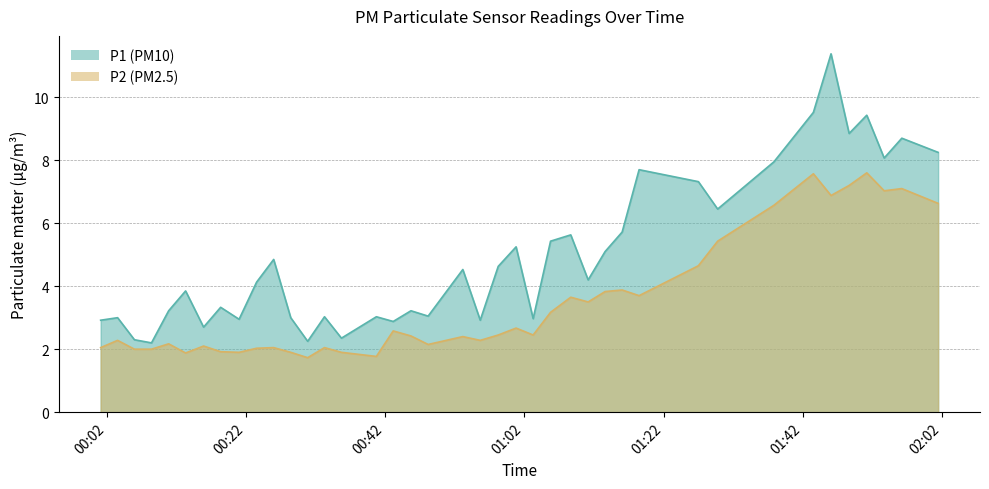

What is the difference between the maximum and minimum values in the P1 series?

9.2